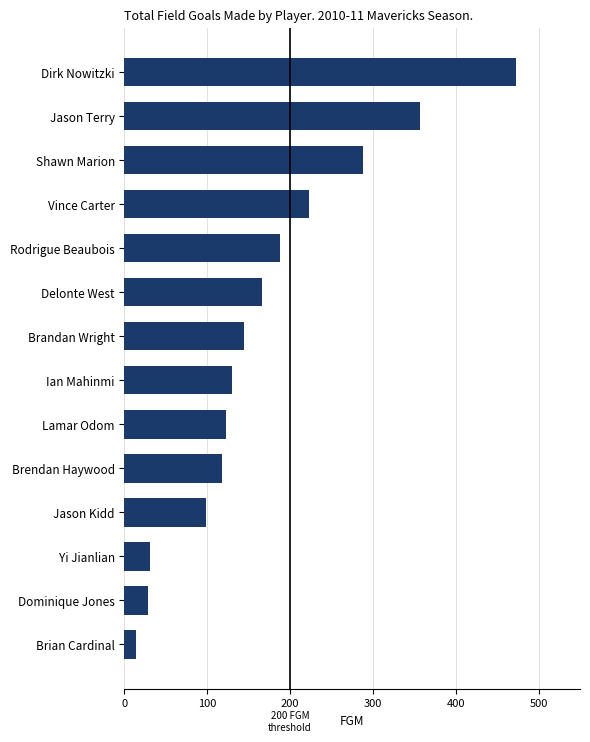

The chart shows a value of 123 at Lamar Odom. True or false?

True